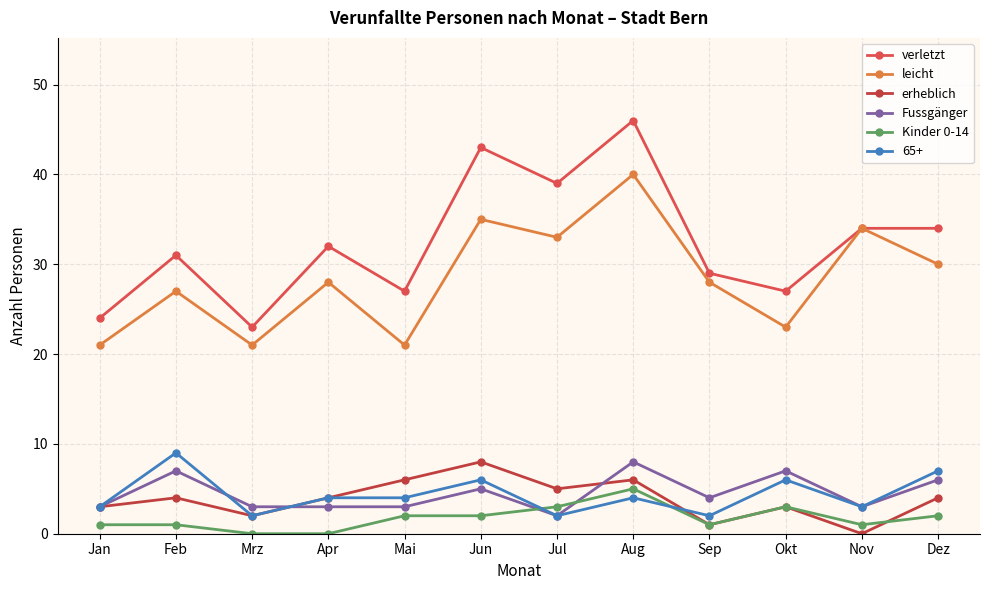

Is it true that erheblich equals 5 at Nov?

False